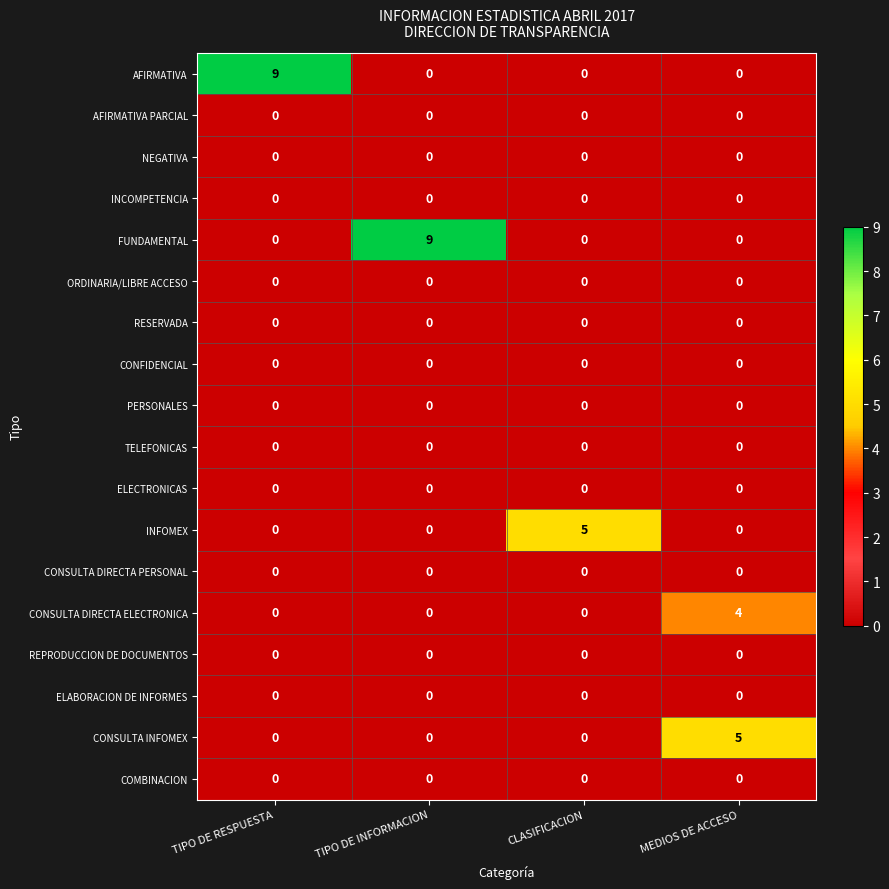

What is the greatest value displayed?

9